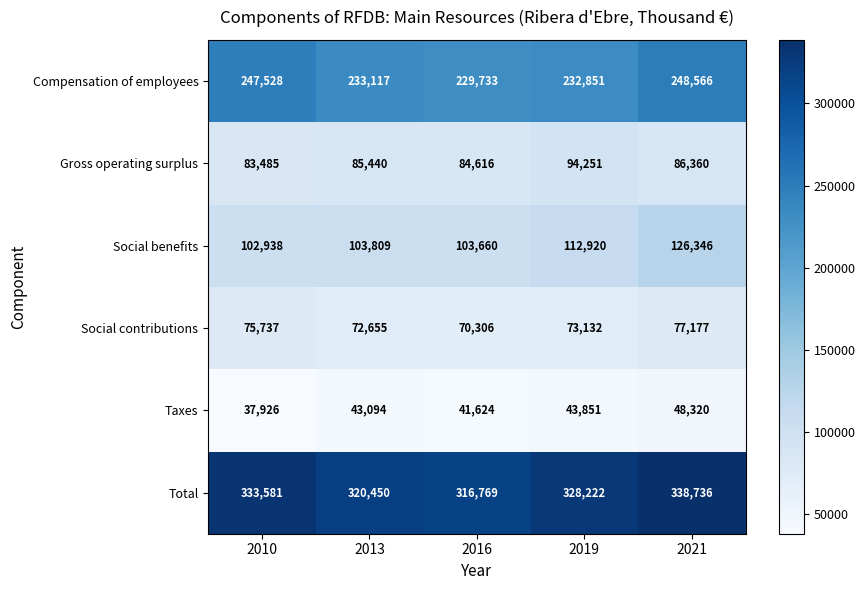

What is the difference between the highest and lowest values at 2019?

284371